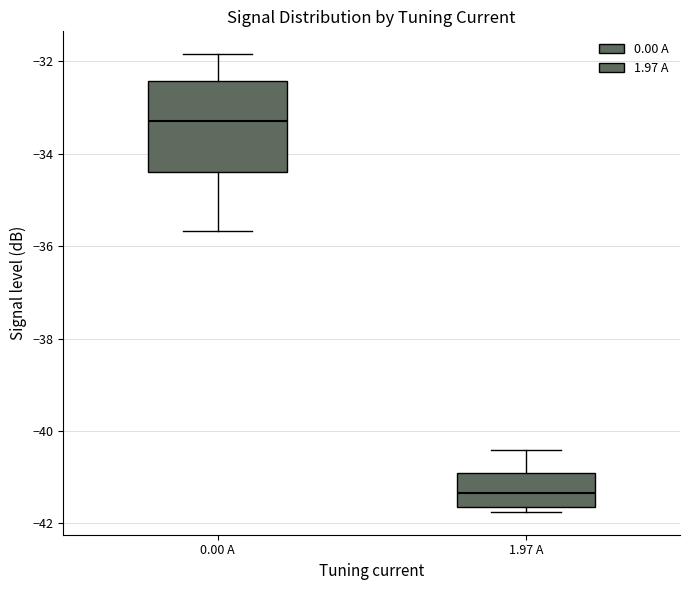

Reading left to right, transcribe this box plot: for each box, give where its median line is, the range the box spans, and where its two whiskers end, as read against the y-axis. The values are not printed on the chart, so give them approximately, as read against the axis.

0.00 A: median -33.2, box -34.4 to -32.4, whiskers -35.6 to -31.8
1.97 A: median -41.4, box -41.6 to -41.0, whiskers -41.8 to -40.4